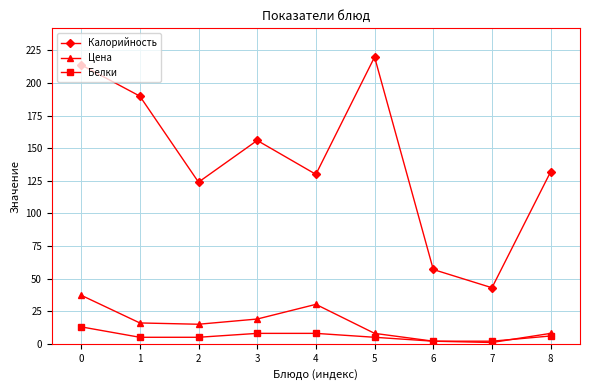

What is the sum of all Калорийность values?

1266.0